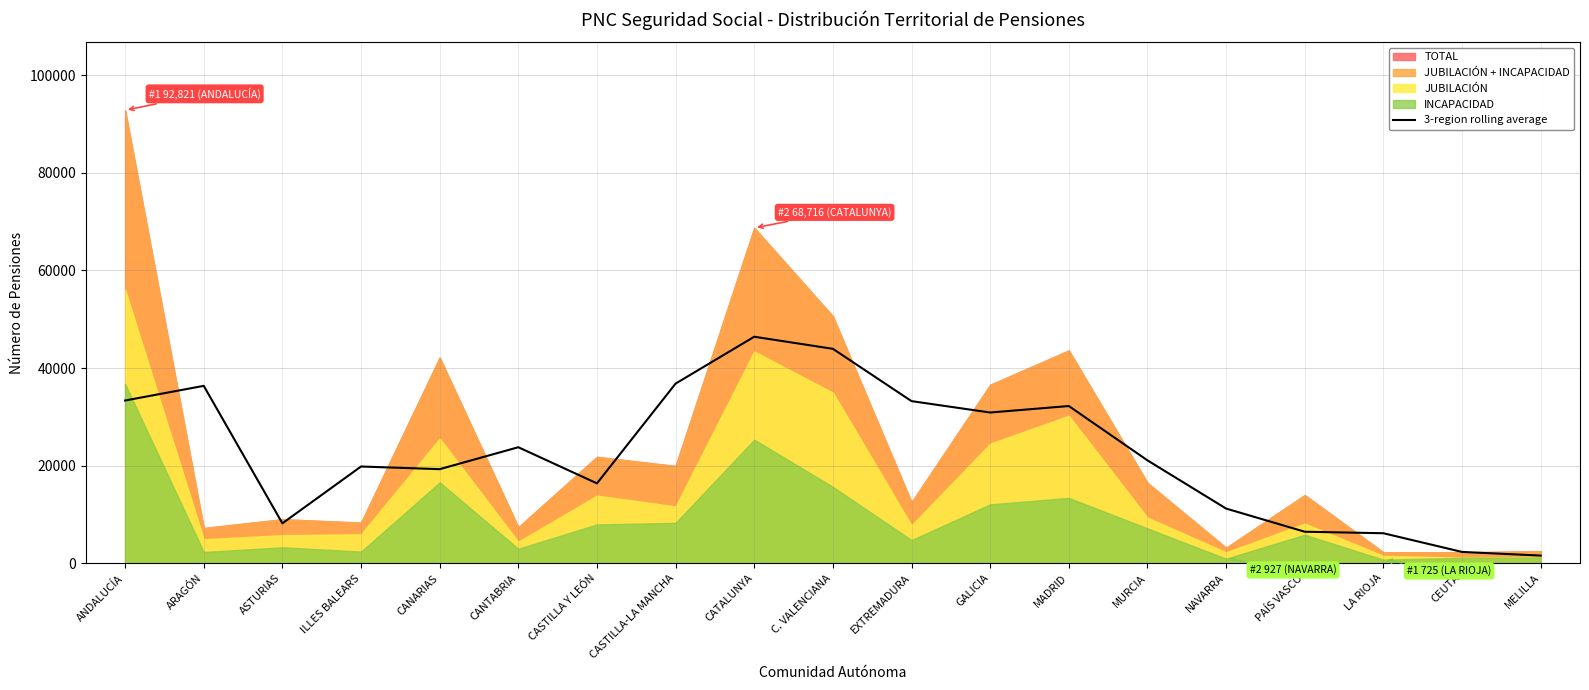

Which label corresponds to the smallest value in the chart?

MELILLA